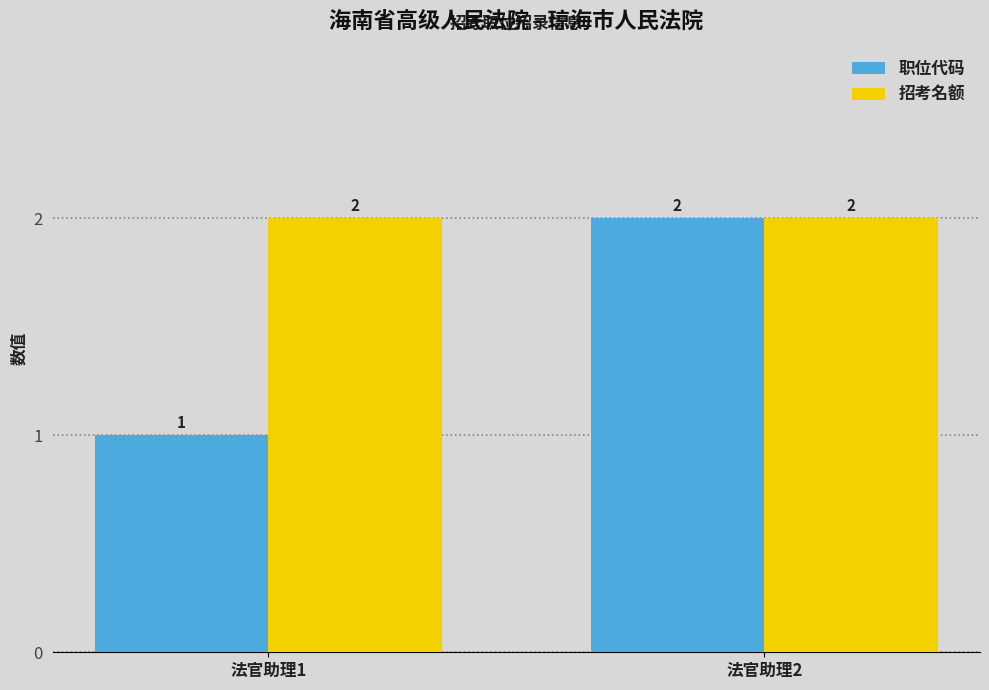

Which series has the largest total across all categories?

招考名额